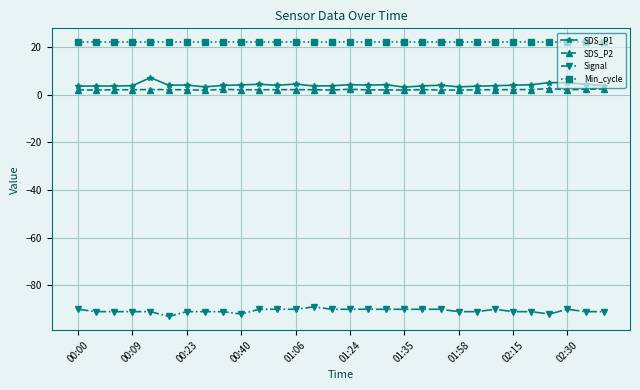

True or false: SDS_P1 and Min_cycle cross at least once.

False